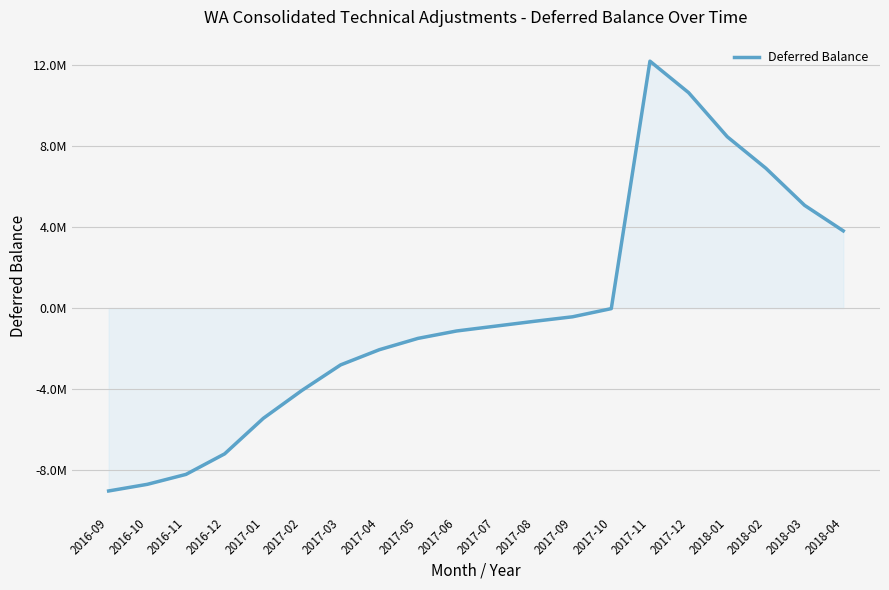

Which label corresponds to the largest value in the chart?

2017-11